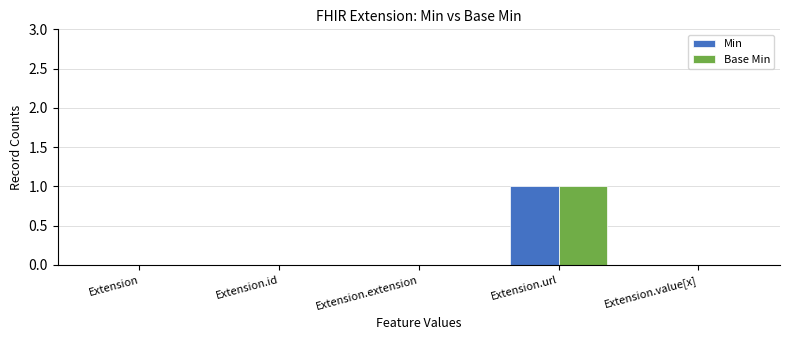

The Min series shows 1 at Extension.value[x]. True or false?

False